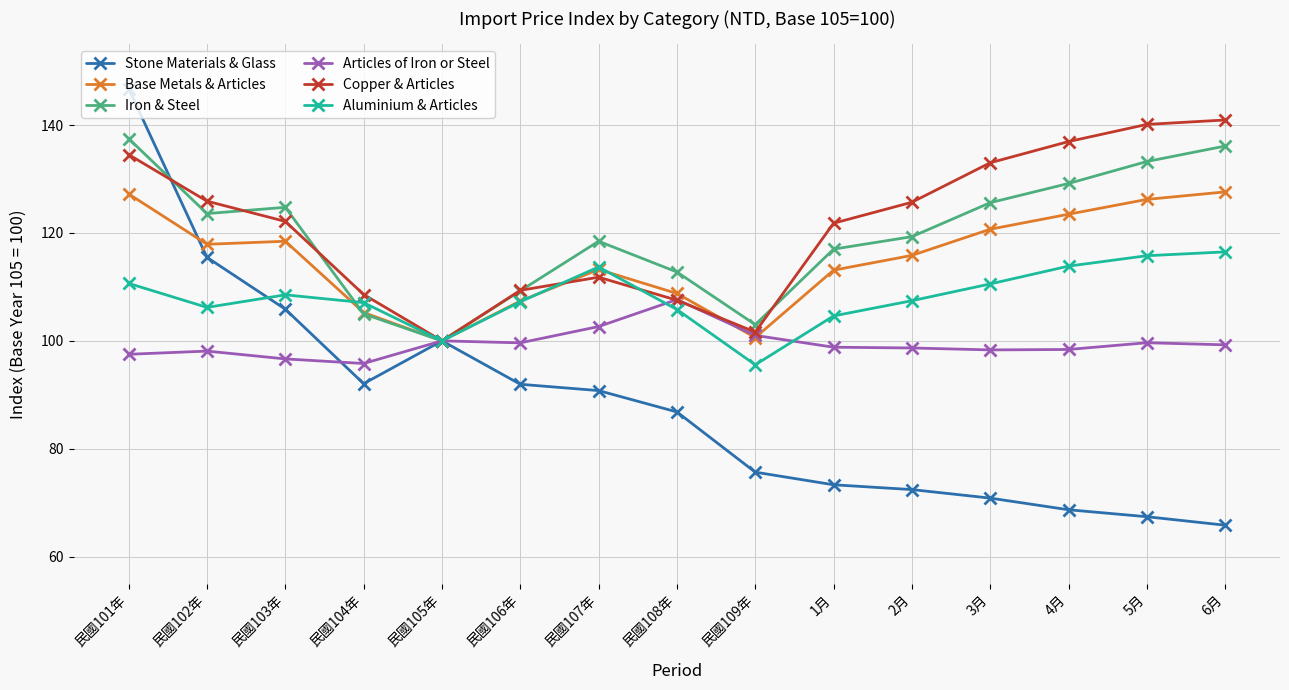

At which label is Articles of Iron or Steel closest to 101?

民國109年